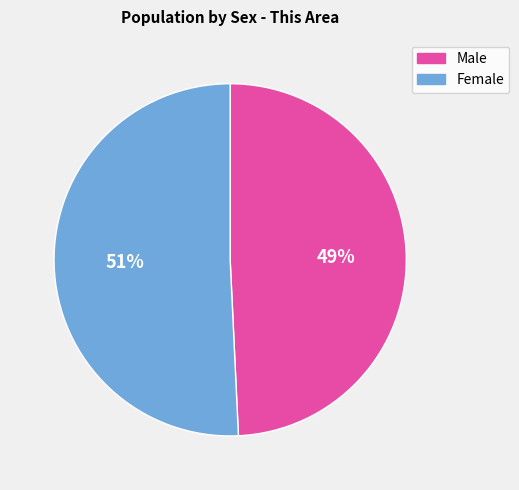

To the nearest percent, what portion does Male represent?

49%